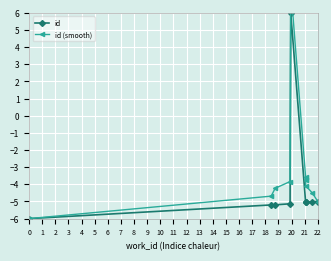

How many interior local peaks does the id series have?

1